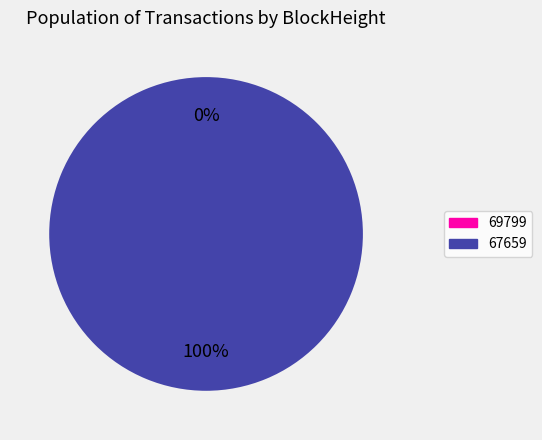

True or false: 69799 accounts for 0% of the total.

True